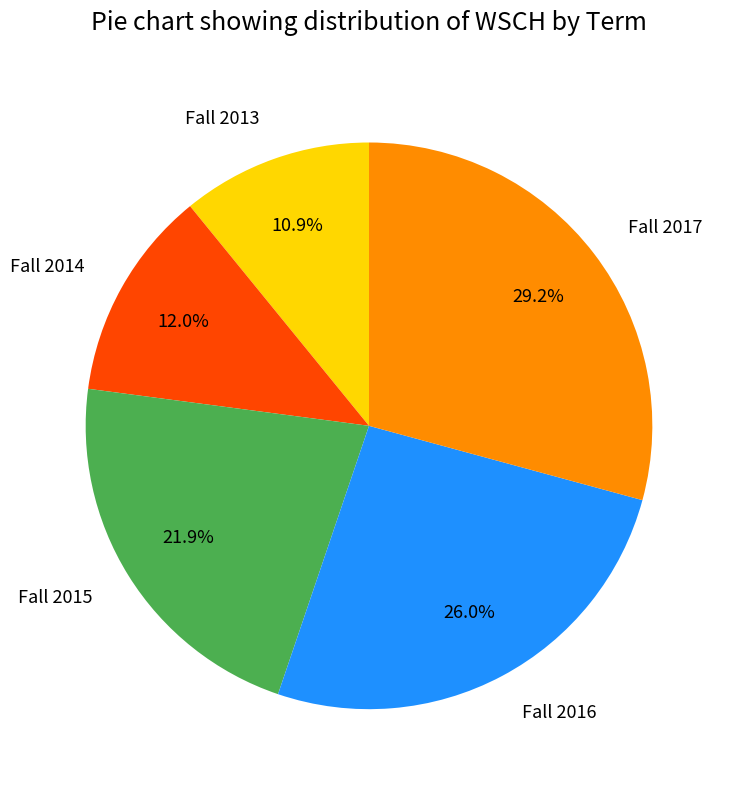

Is it true that Fall 2016 is 26% of the pie?

True